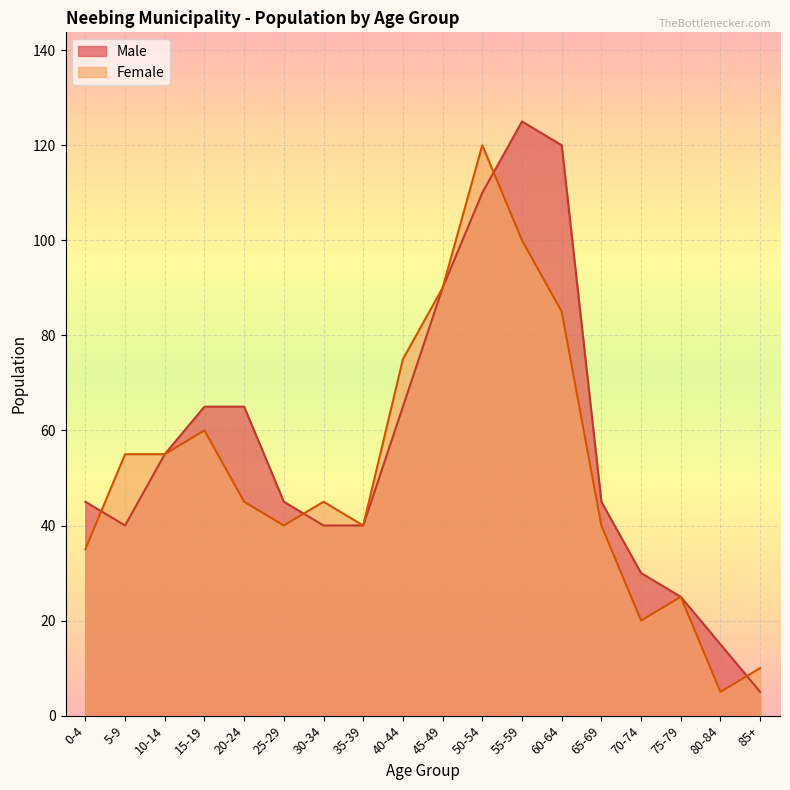

Reading left to right, list all the values displayed in this chart.

Male: 45	40	55	65	65	45	40	40	65	90	110	125	120	45	30	25	15	5
Female: 35	55	55	60	45	40	45	40	75	90	120	100	85	40	20	25	5	10